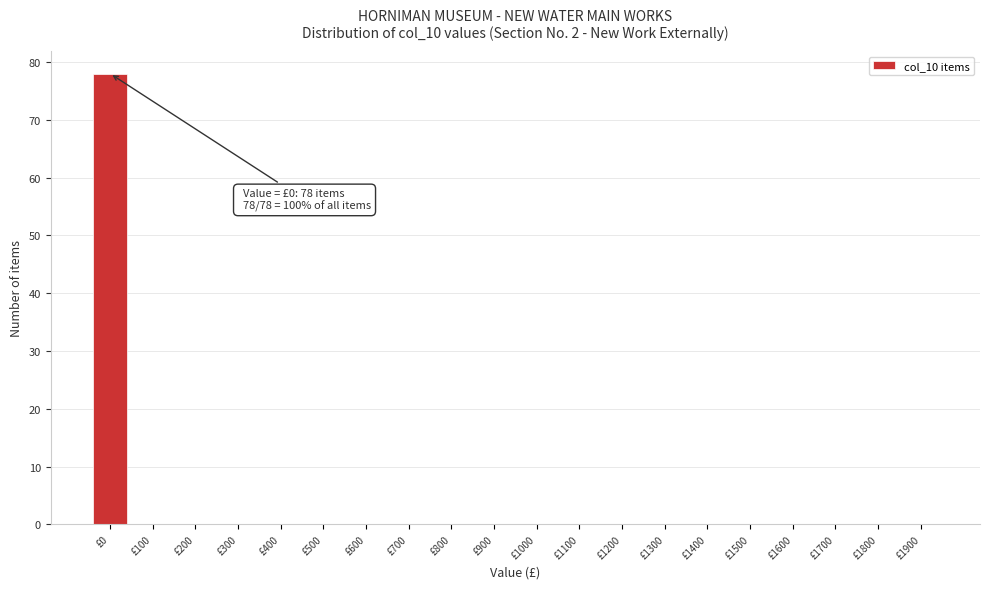

Over which range of the x-axis is the bar tallest?

-50 to 50